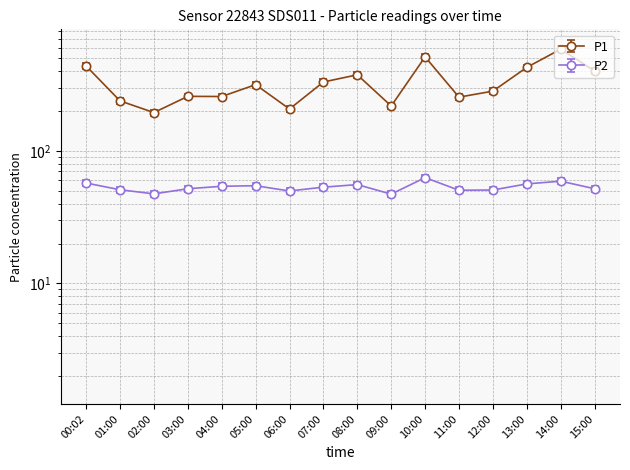

Reading right to left, transcribe all the data shown in this chart.

P1: 15:00=381.0	14:00=556.7	13:00=405.7	12:00=268.5	11:00=241.8	10:00=486.8	09:00=207.3	08:00=356.6	07:00=314.7	06:00=196.8	05:00=300.4	04:00=244.5	03:00=245.2	02:00=184.9	01:00=226.7	00:02=415.6
P2: 15:00=49.2	14:00=56.1	13:00=53.5	12:00=48.1	11:00=47.9	10:00=59.7	09:00=44.8	08:00=52.9	07:00=50.6	06:00=47.3	05:00=51.9	04:00=51.4	03:00=49.2	02:00=45.0	01:00=48.4	00:02=54.3